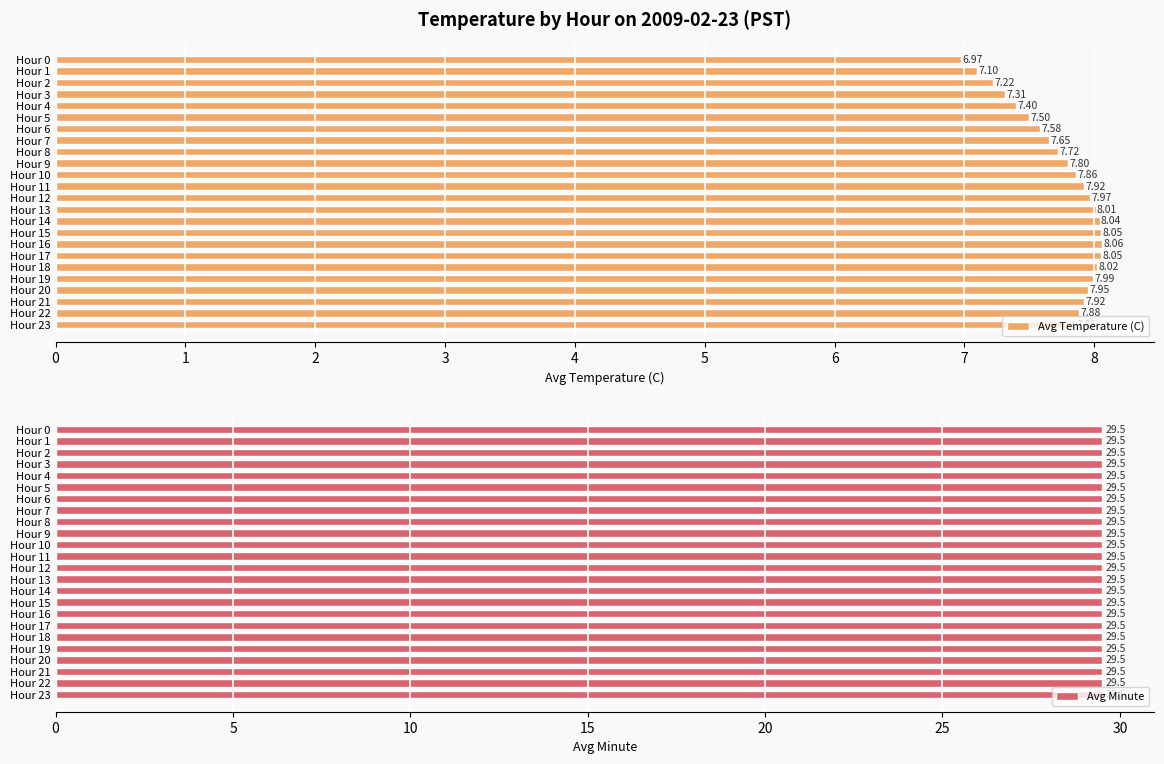

How many groups of bars are there?

24